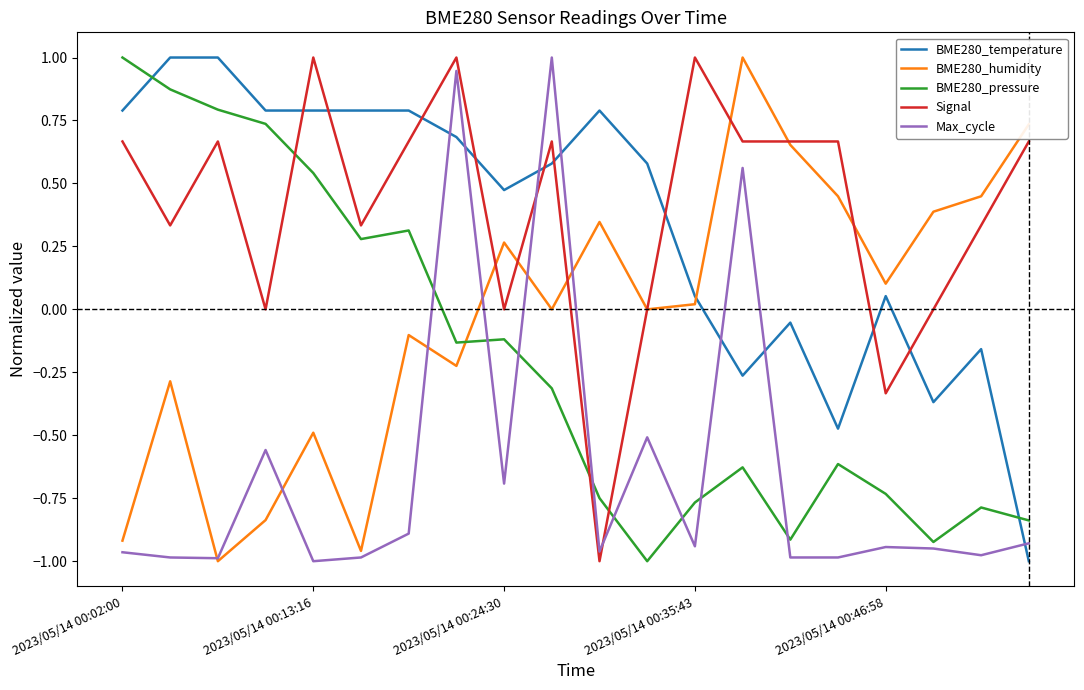

True or false: Signal and BME280_pressure cross at least once.

True